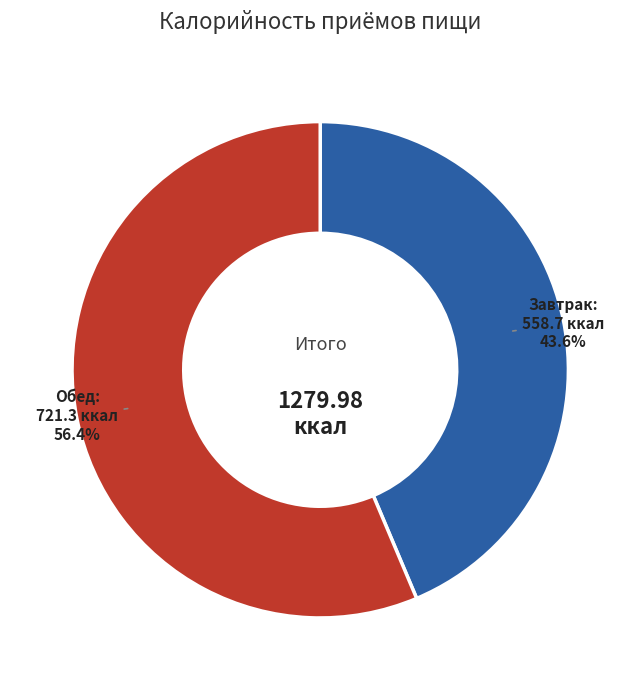

Is there any slice that represents more than half of the pie?

Yes